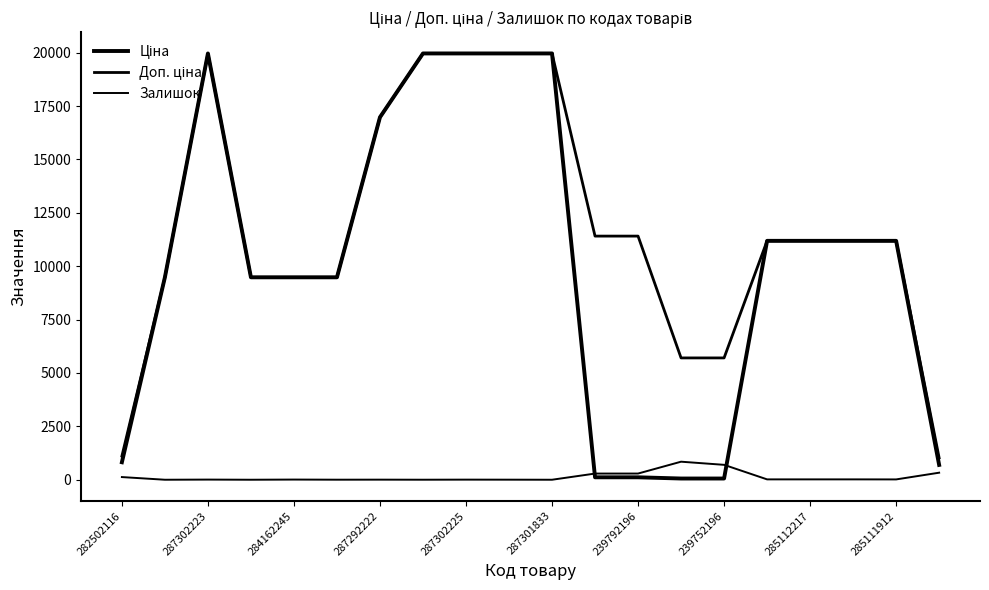

What is the value of the Залишок point at the 5th from the left?

8.0